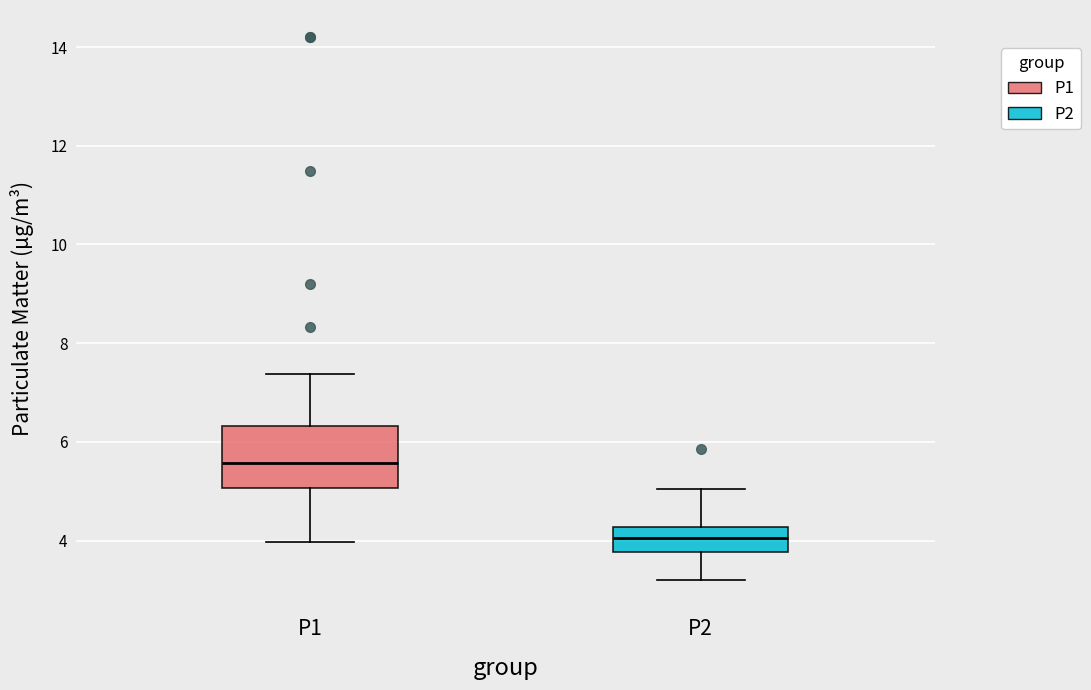

Which box's median line is the highest?

P1